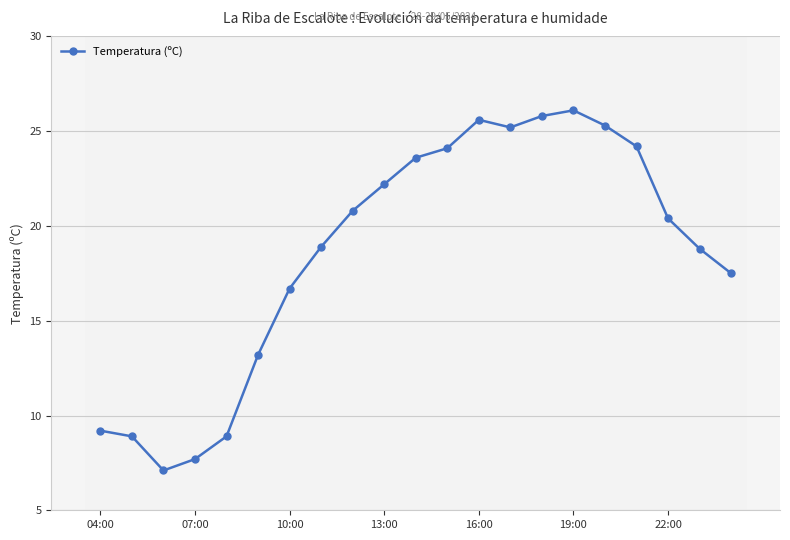

How many data points are above 20?

11